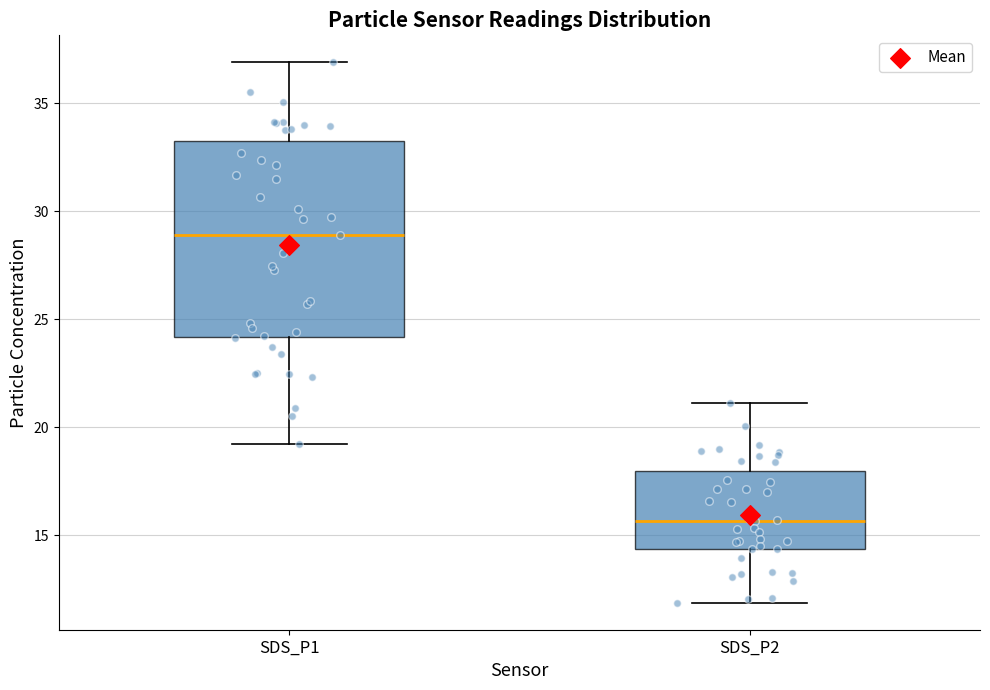

Comparing the boxes themselves (not the whiskers), which one is the tallest?

SDS_P1